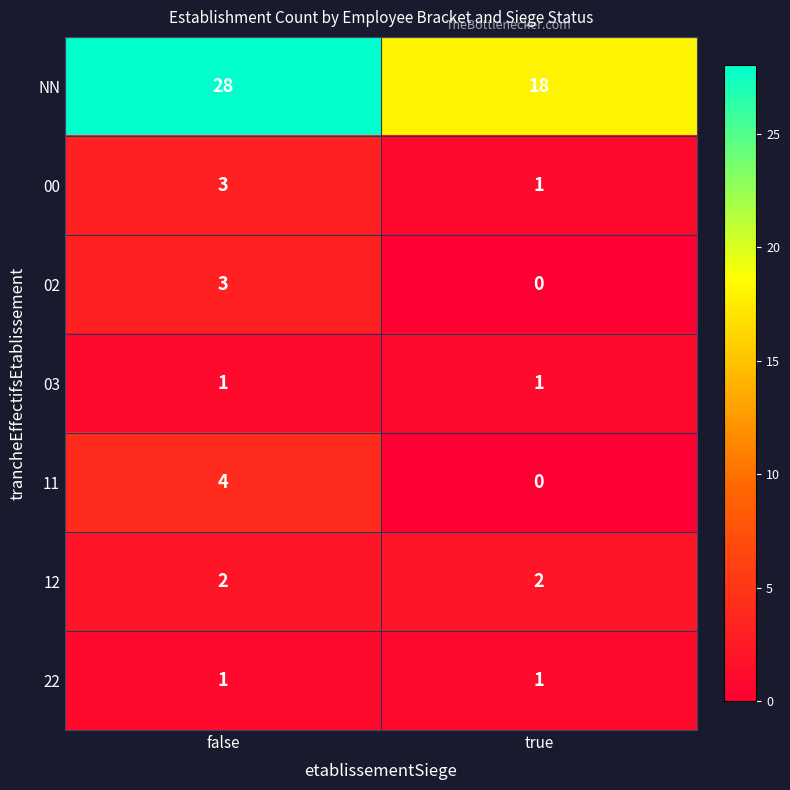

The value of 03 at false is 1. True or false?

True